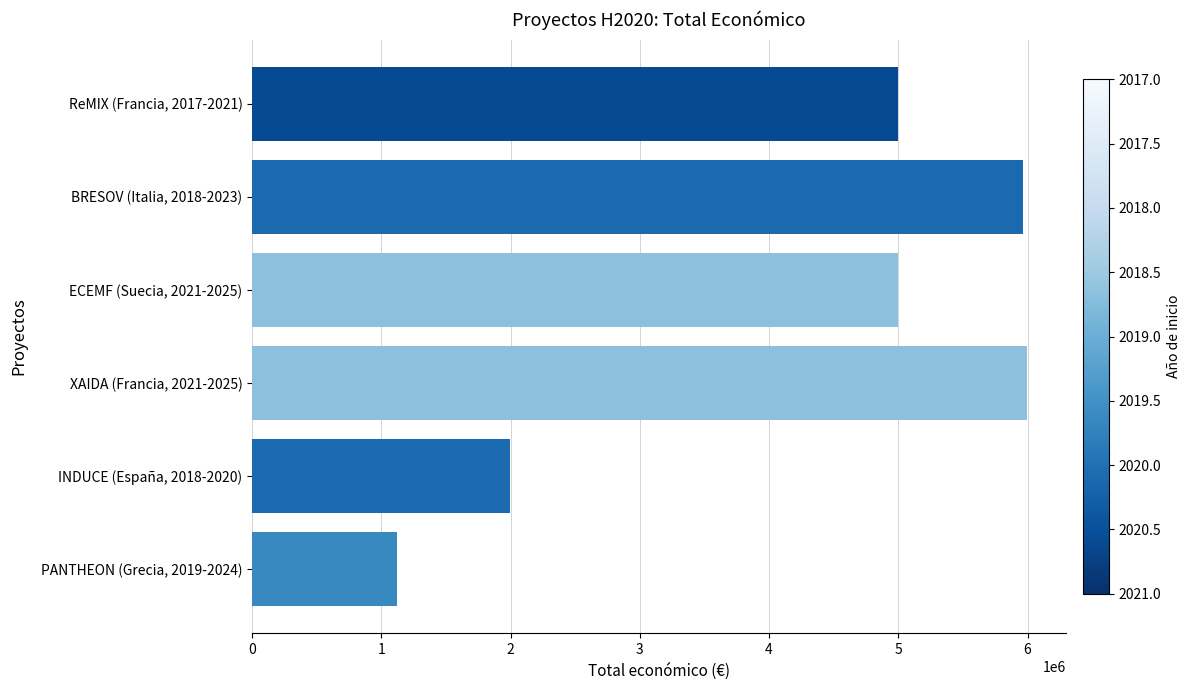

Read the value at ECEMF (Suecia, 2021-2025), to the nearest 100.

4999600